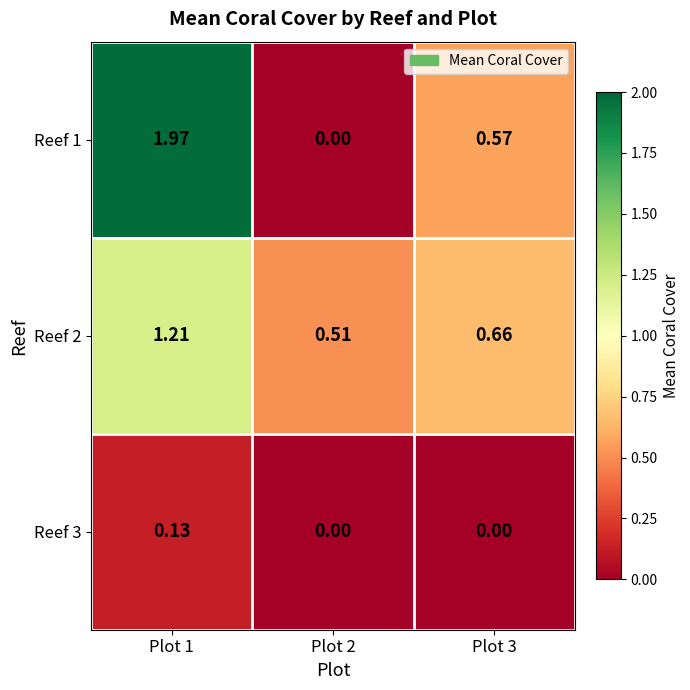

Is the value of Reef 1 at Plot 1 greater than the value of Reef 2 at Plot 2?

Yes